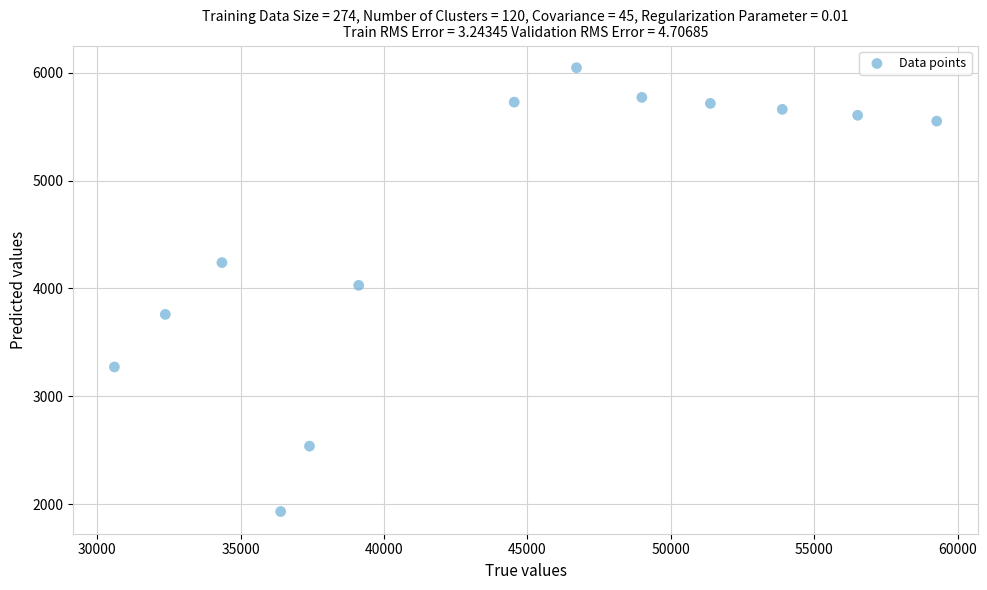

What is the range of Y values (max minus min)?

4113.0